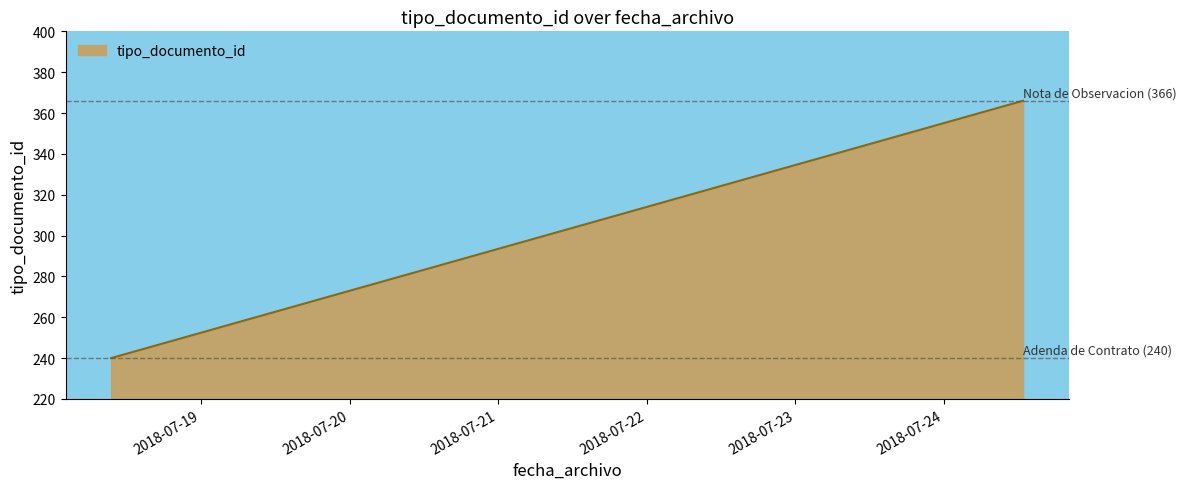

What is the sum of all values?

846